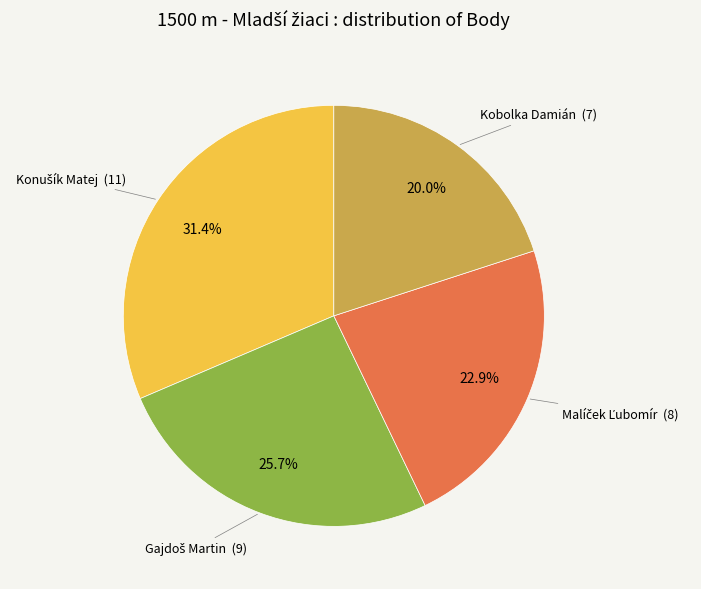

How many segments does this pie chart have?

4